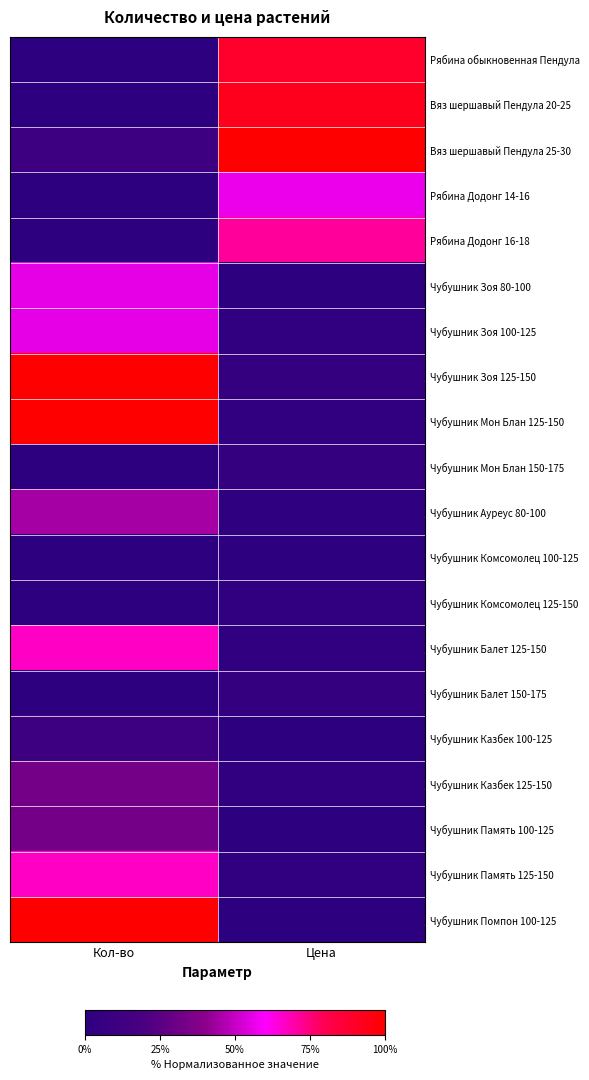

What is the total value across all series at Кол-во?

6.8